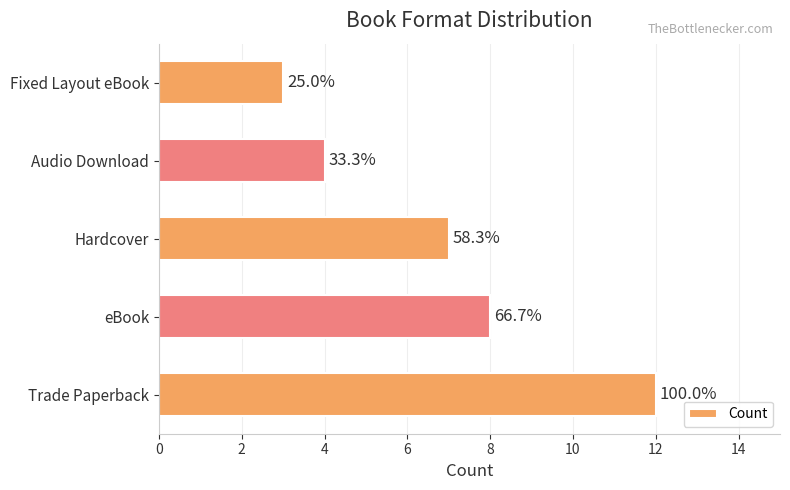

How many bars are there in total?

5